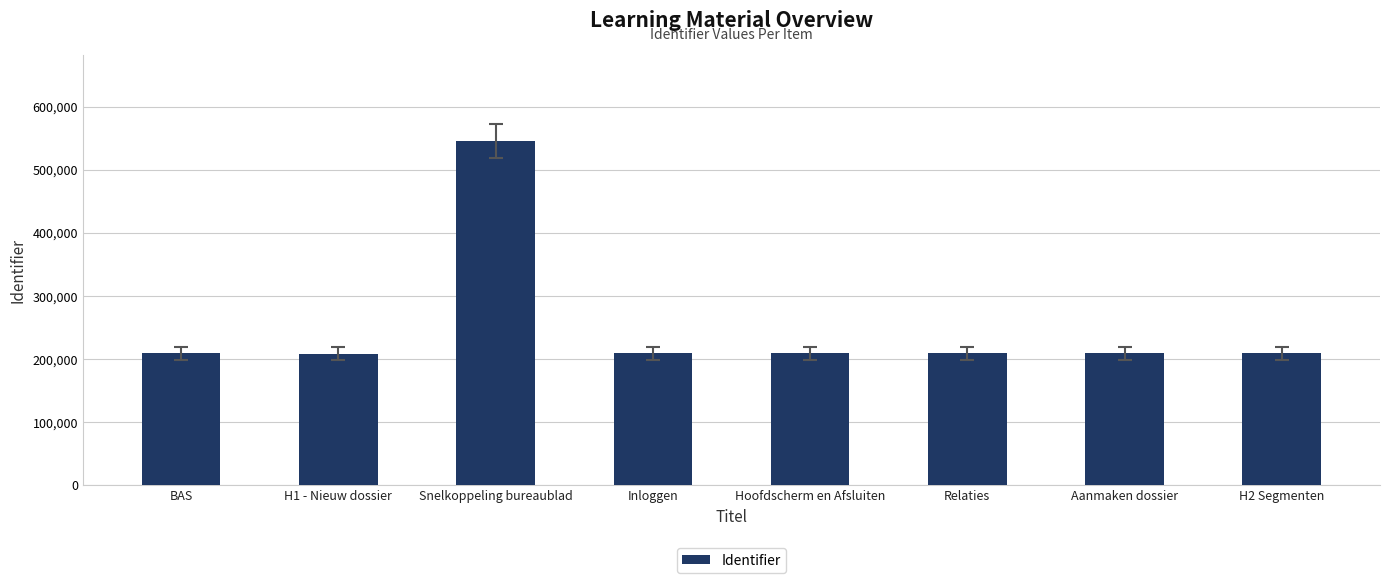

Are the bars grouped side by side (vs. stacked)?

No